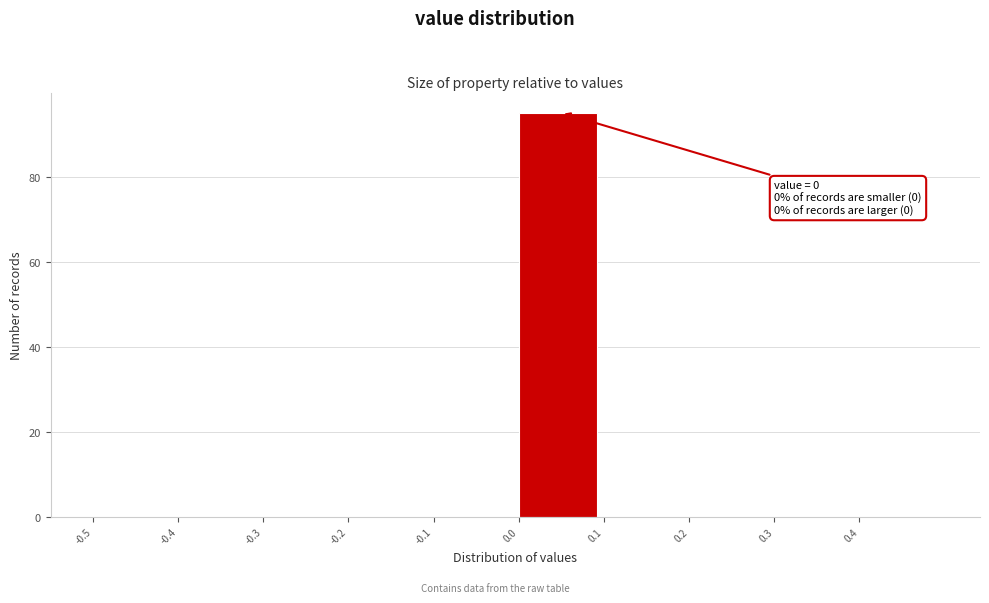

Over which range of the x-axis is the bar tallest?

0.0 to 0.1